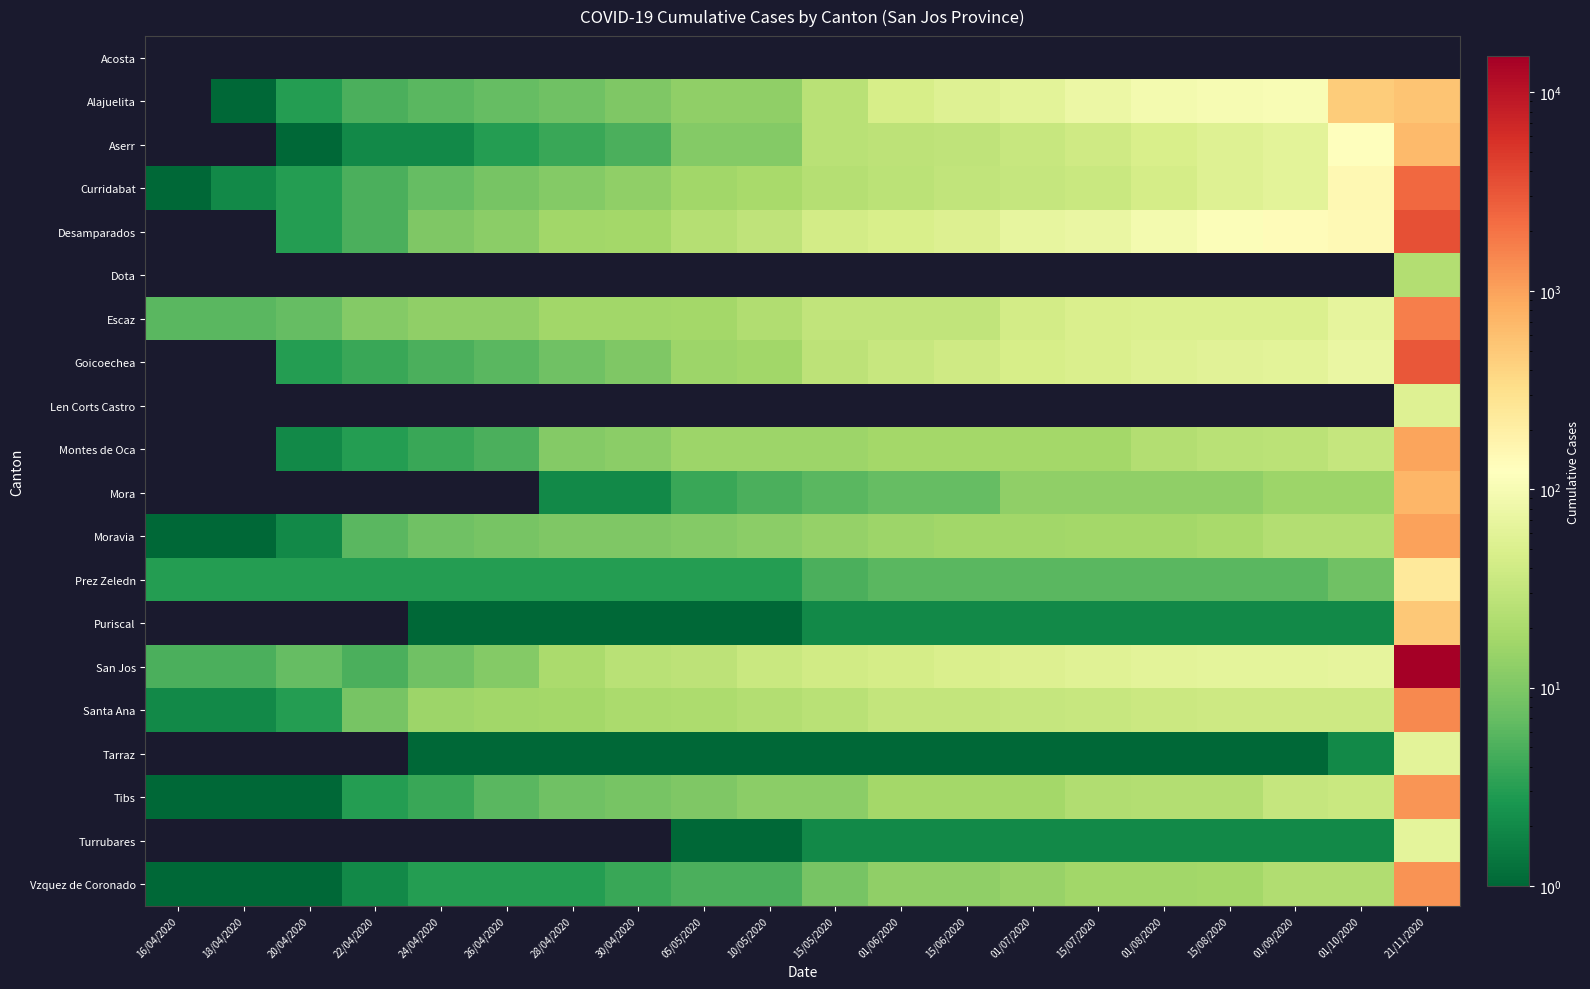

Which has a higher value, 05/05/2020 or 28/04/2020?

05/05/2020